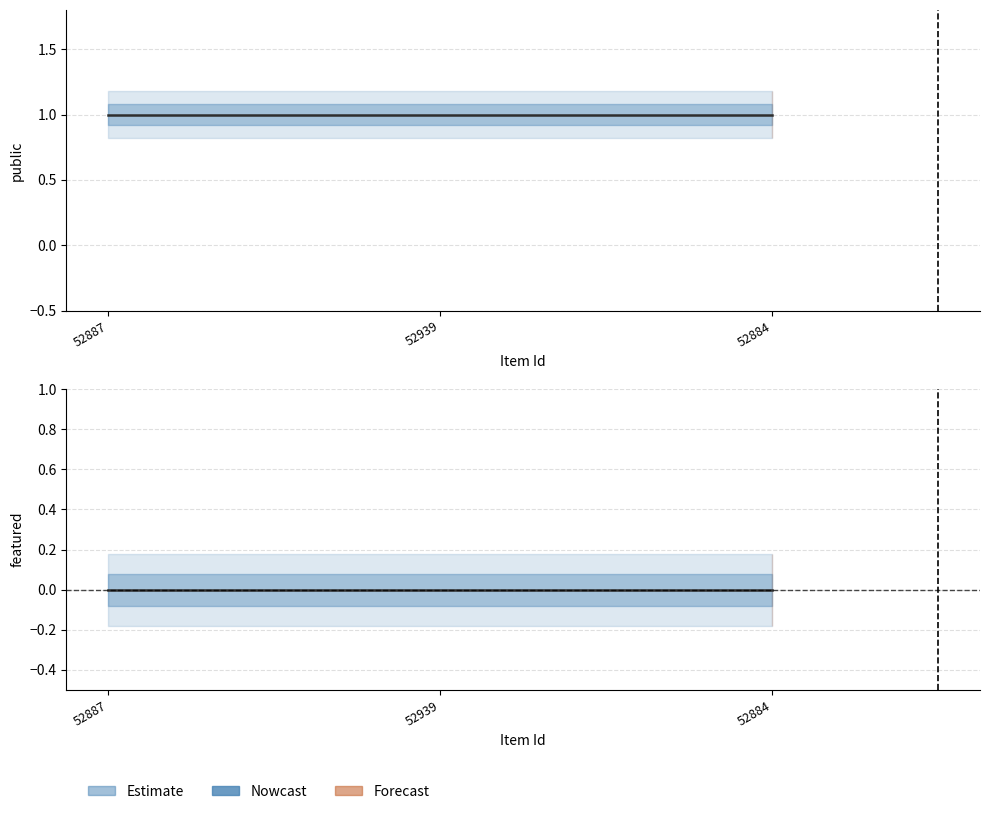

Which series has the largest total across all categories?

public